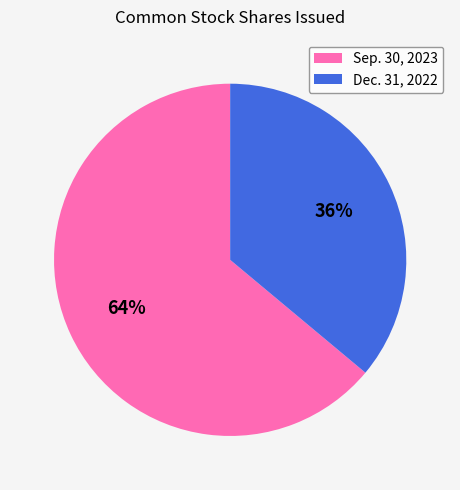

To the nearest percent, what is the average slice percentage?

50%